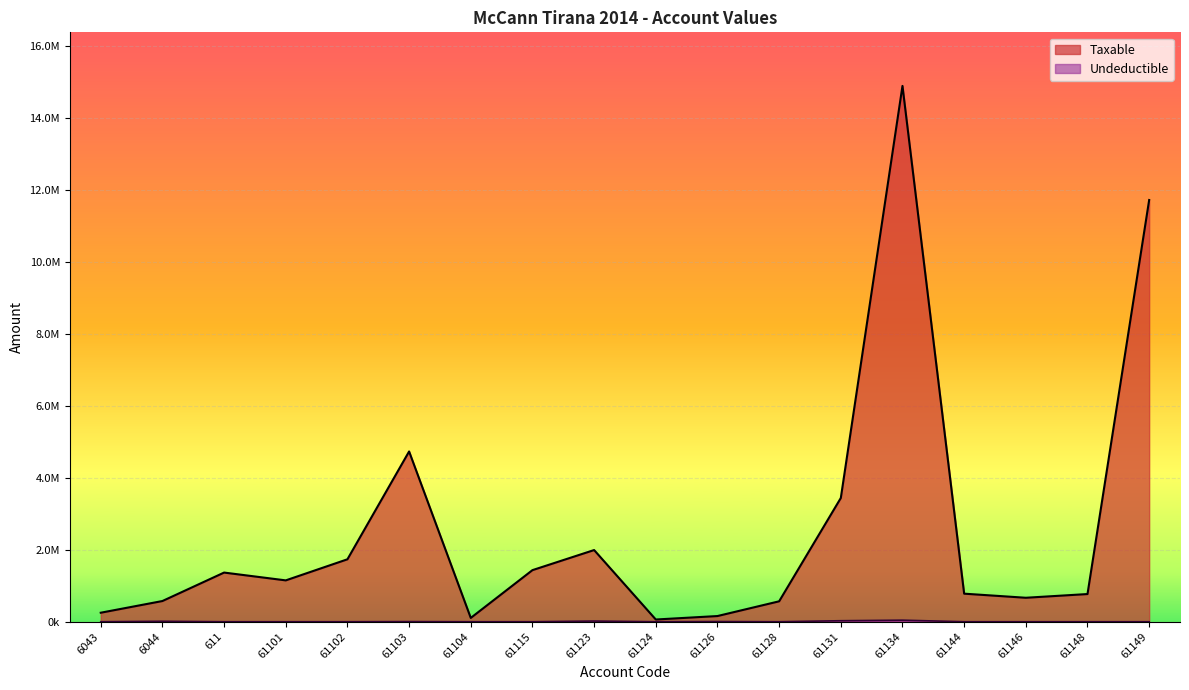

Does the chart display data point markers on the line(s)?

No